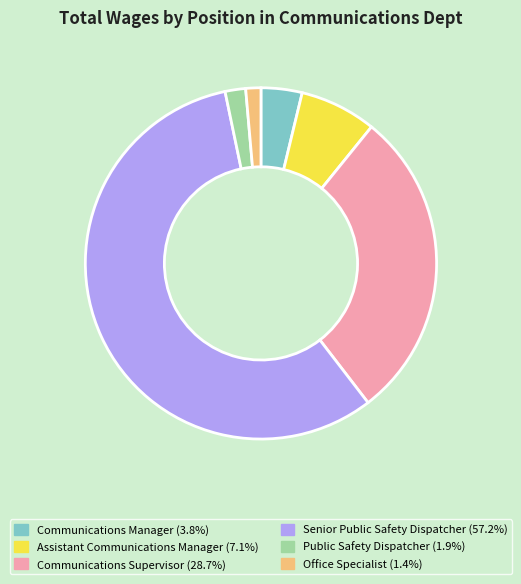

What is the majority slice?

Senior Public Safety Dispatcher